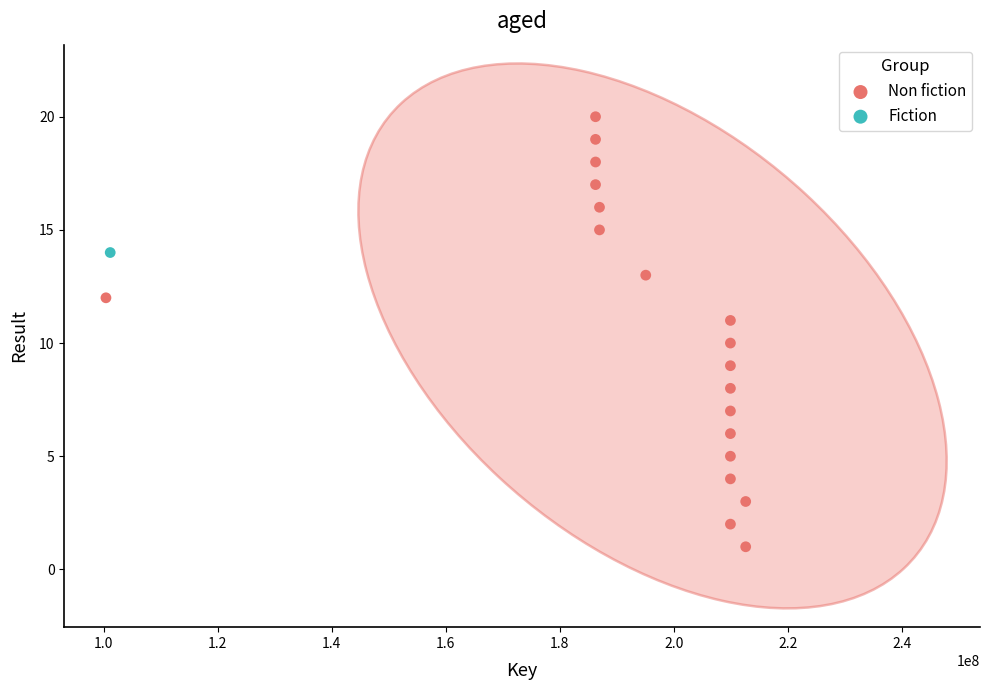

What are all the series names shown in the legend?

Non fiction, Fiction